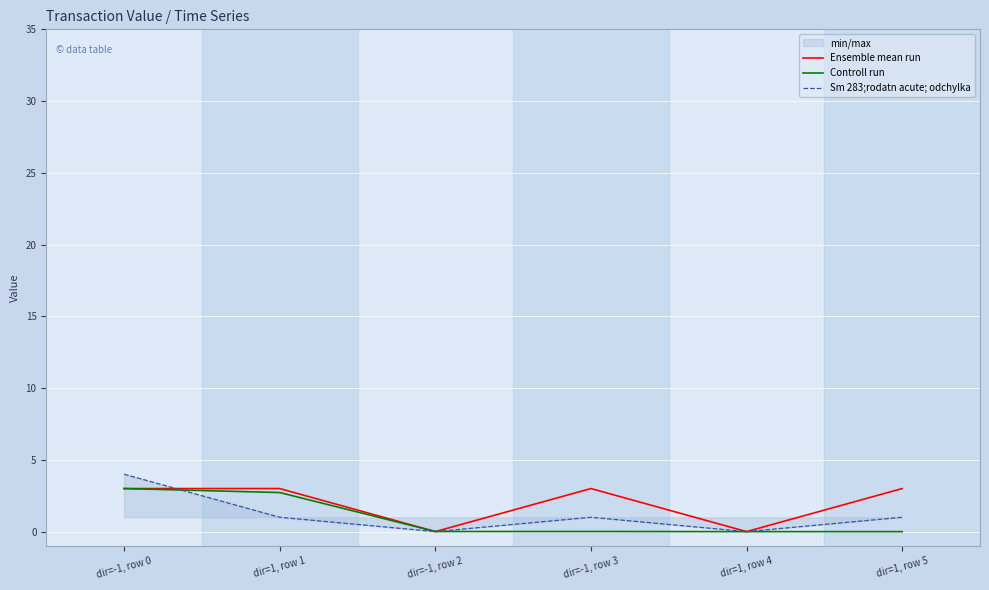

The Sm 283;rodatn acute; odchylka series shows 1.0 at dir=-1, row 3. True or false?

True